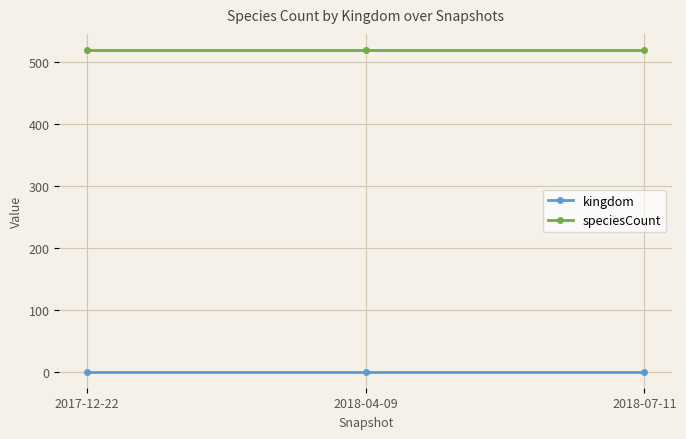

What position from the right is 2018-07-11?

1